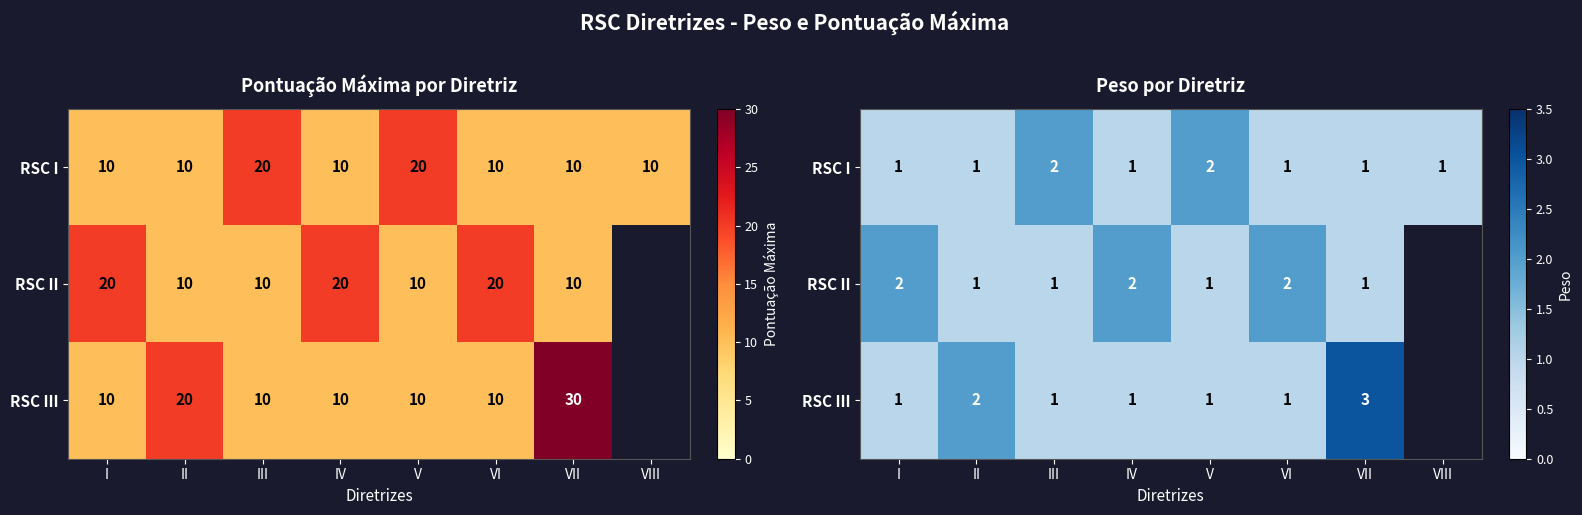

How many values in the RSC II series are below 2?

4